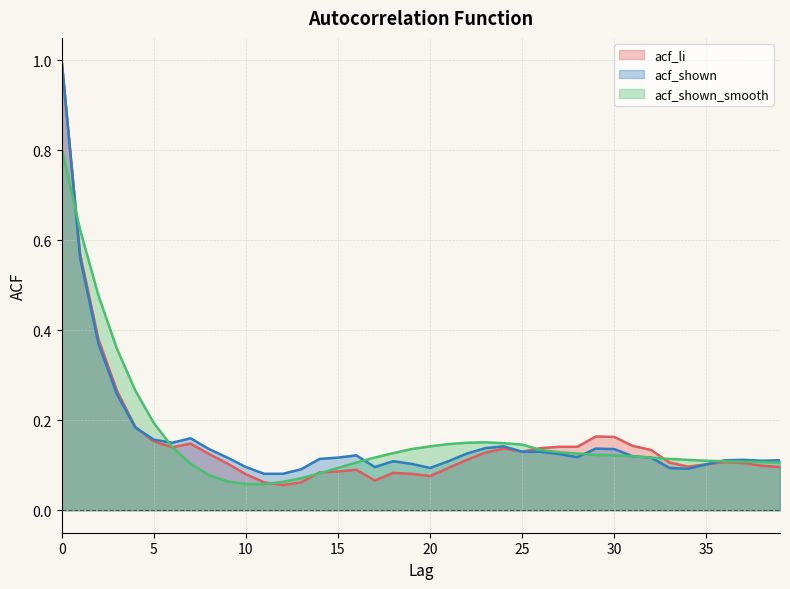

Is it true that acf_shown_smooth equals 0.1 at 25?

True